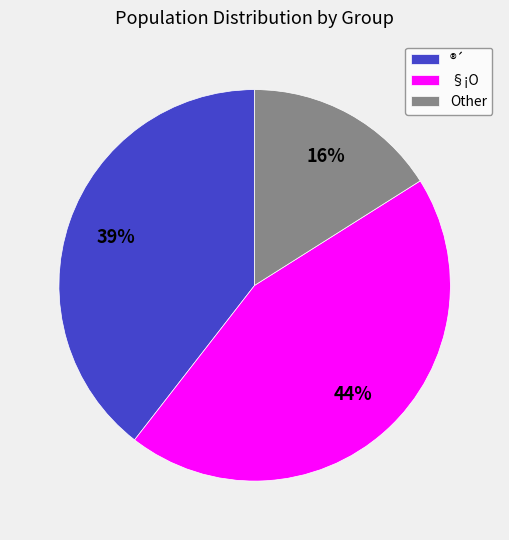

What percentage is the ®´ slice, to the nearest percent?

39%